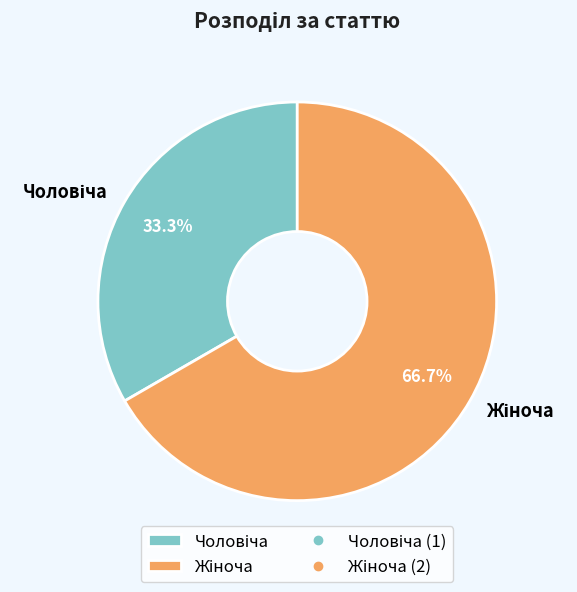

Does any single category account for the majority?

Yes